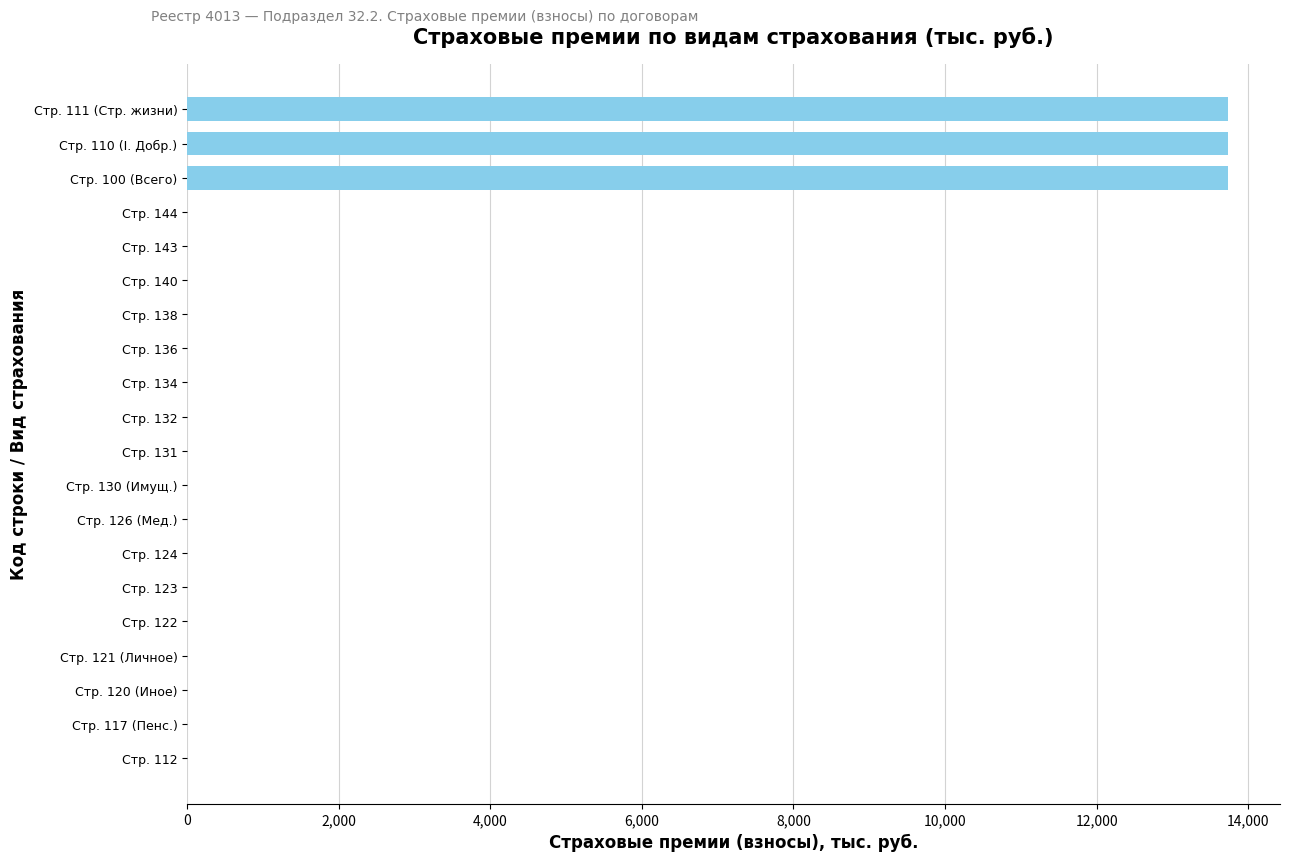

What is the change in value from Стр. 140 to Стр. 110 (I. Добр.)?

+13732.3